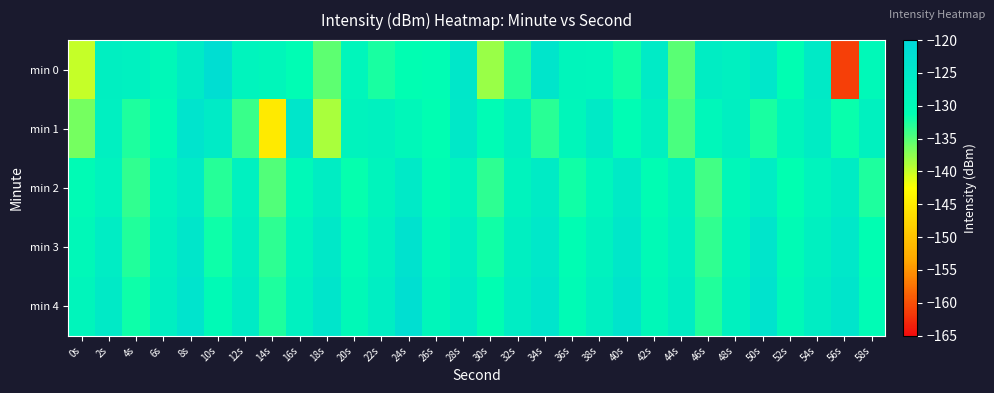

Rank the series by their average value, from highest to lowest.

min 4, min 3, min 2, min 1, min 0